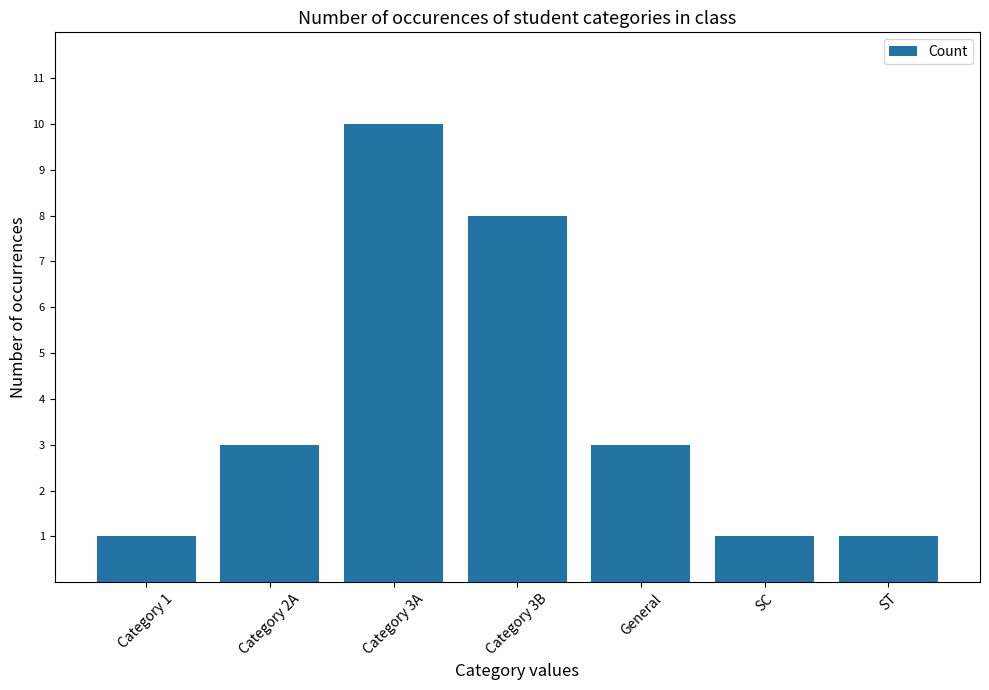

What is the greatest value displayed?

10